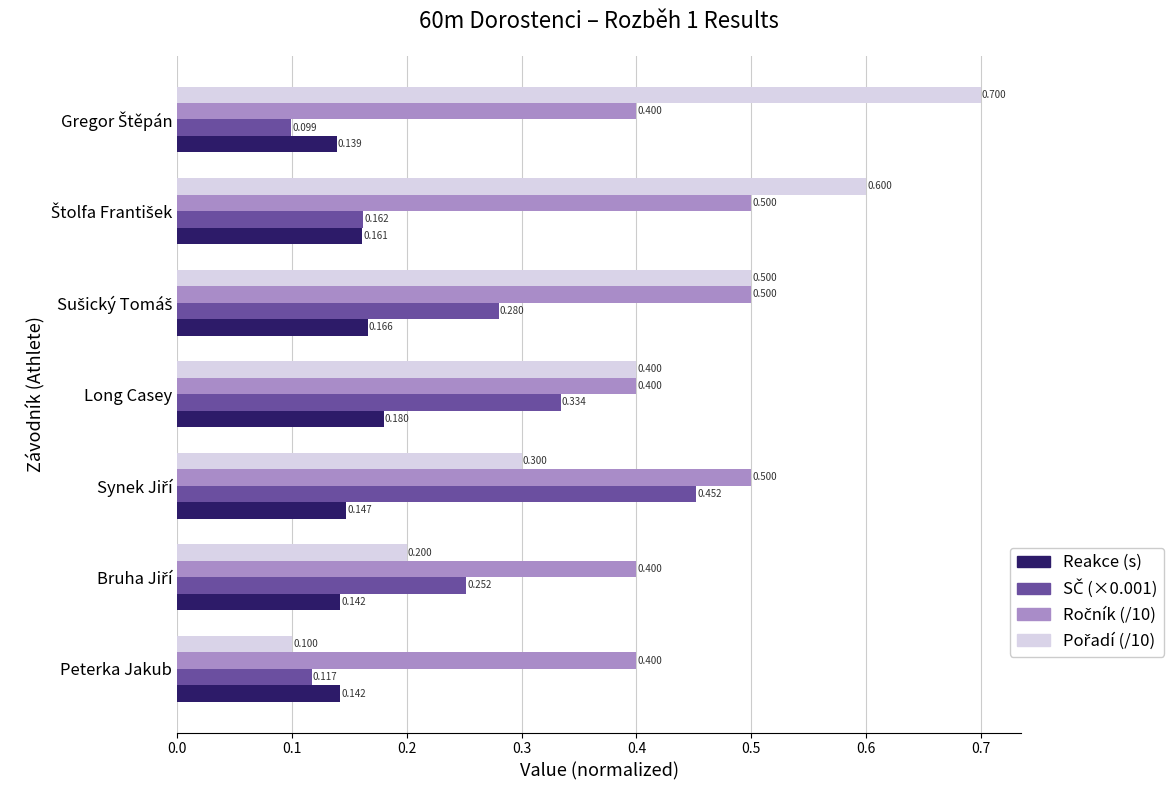

Count the number of data series in this chart.

4